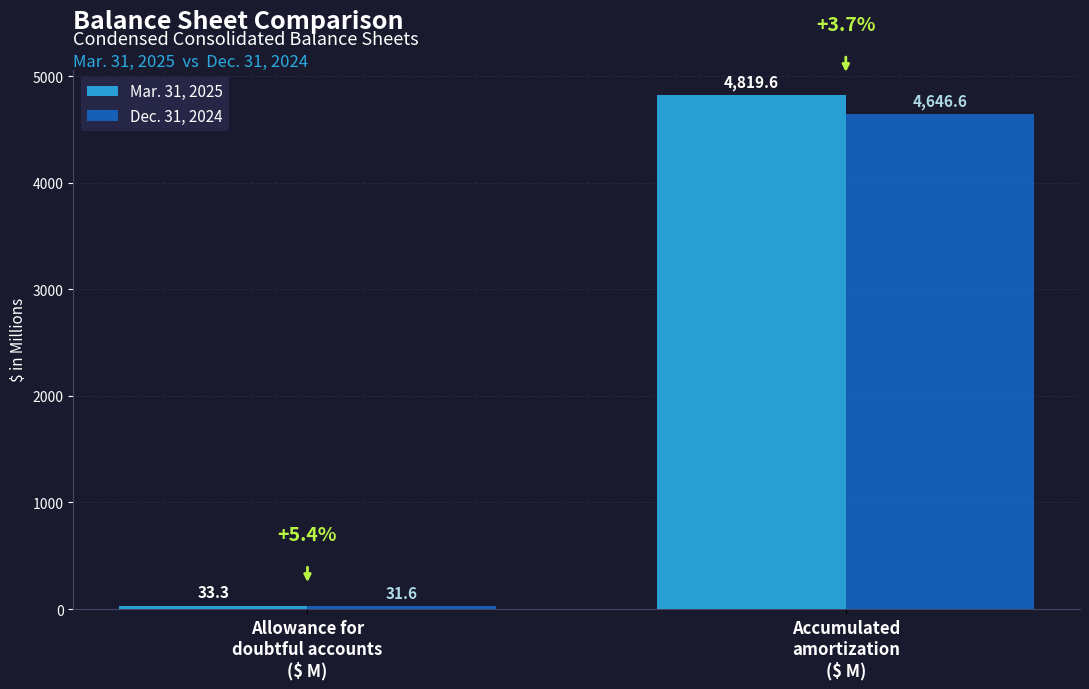

Which category has the highest value in the Dec. 31, 2024 series?

Accumulated
amortization
($ M)